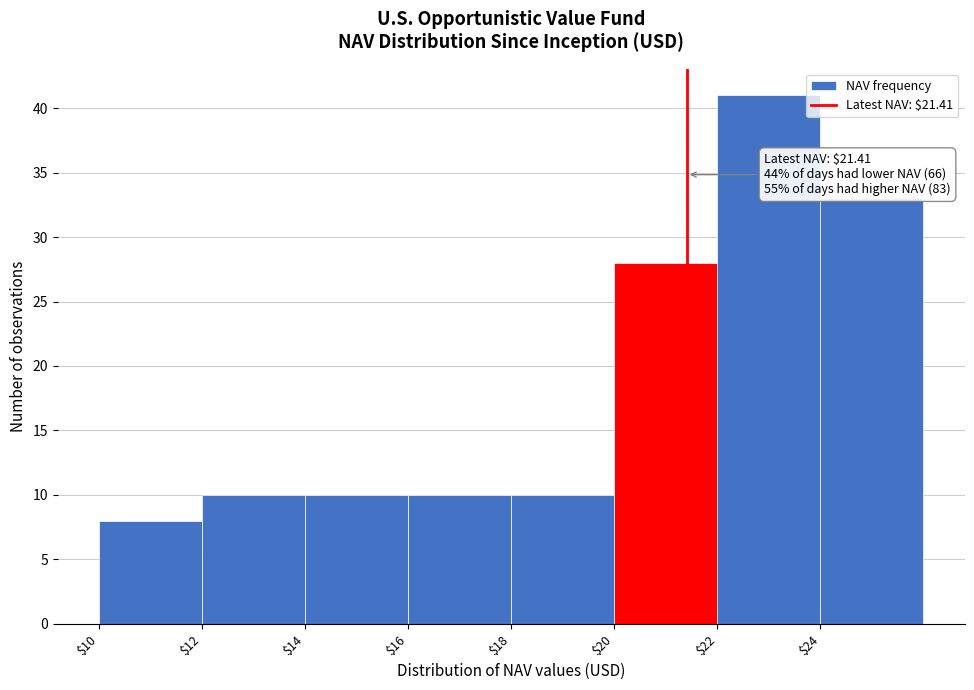

Which range on the x-axis has the tallest bar?

22 to 24